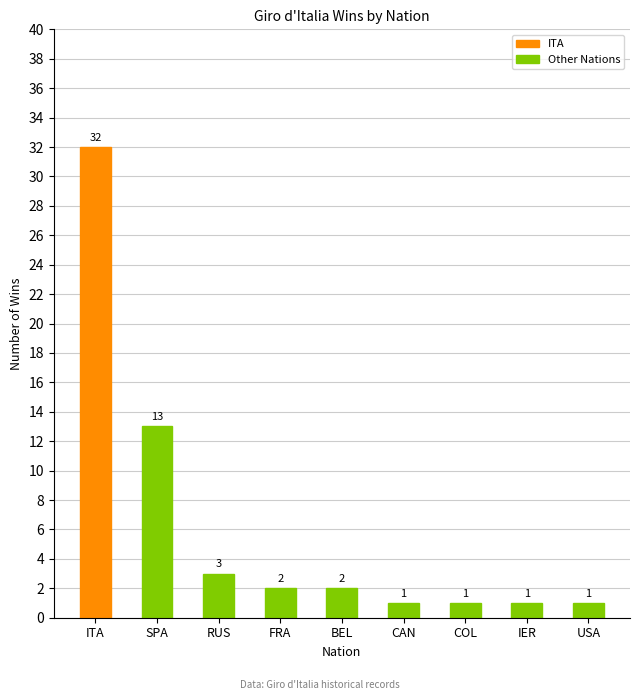

What position from the left is RUS?

3